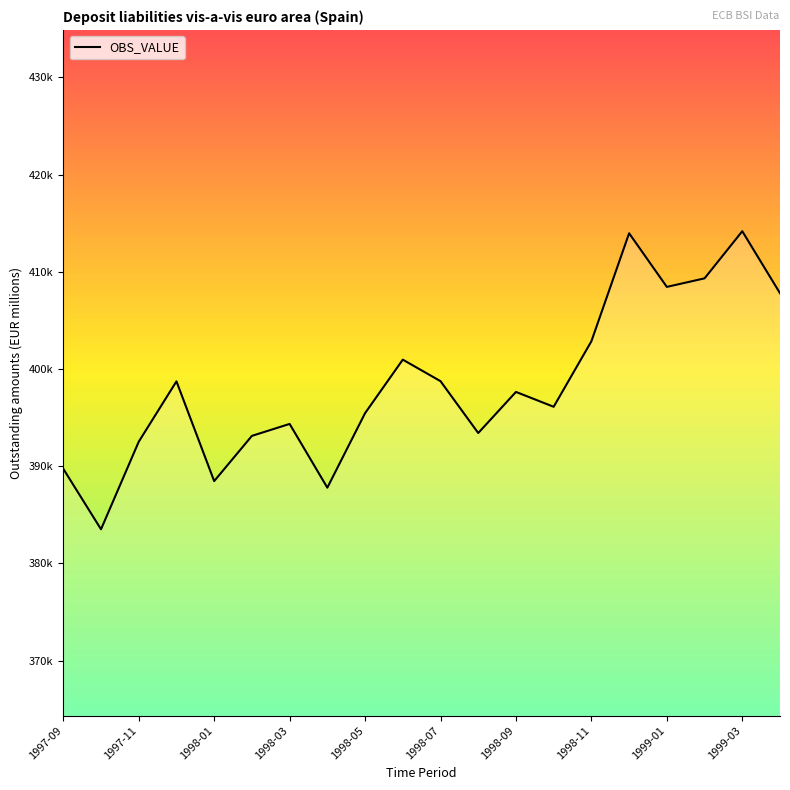

What is the average value?

398351